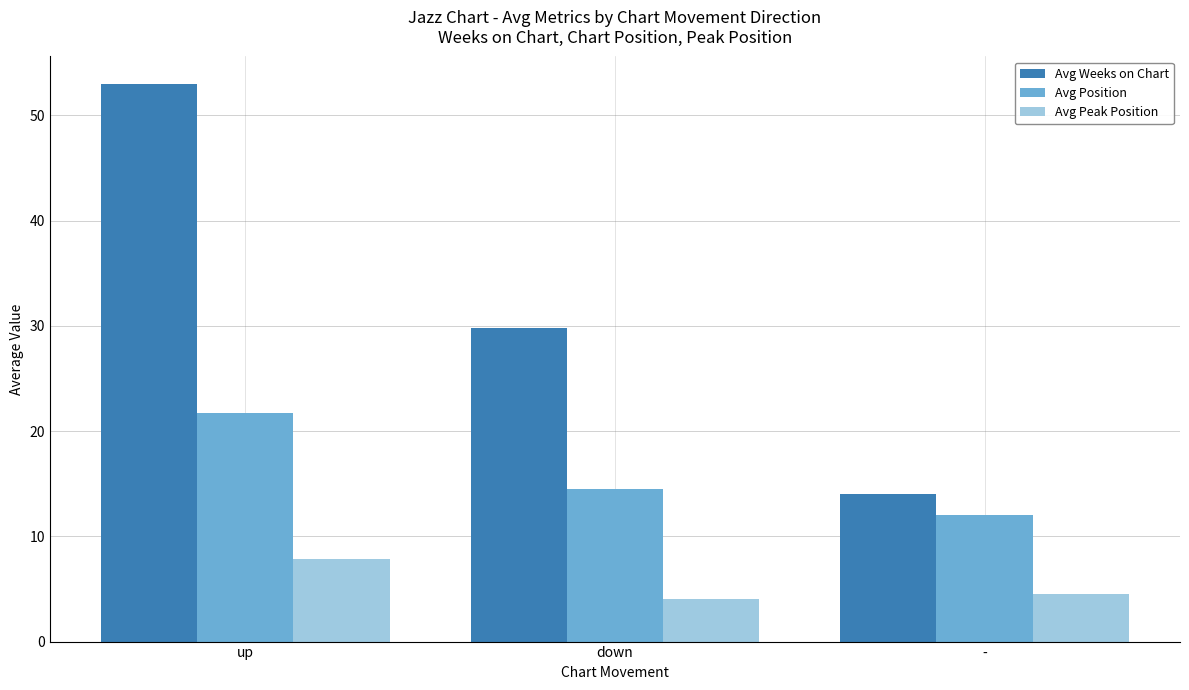

Reading right to left, transcribe all the data shown in this chart.

Avg Weeks on Chart: 14.0	29.8	52.9
Avg Position: 12.0	14.5	21.7
Avg Peak Position: 4.5	4.0	7.9